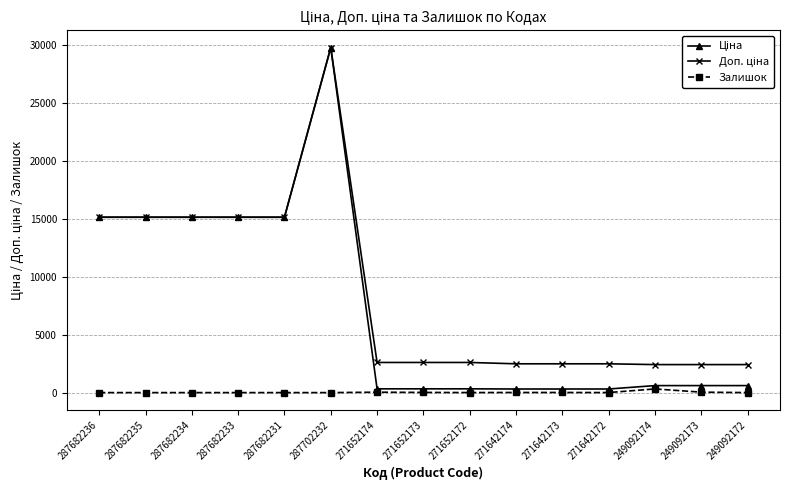

At which category is the sum across all series the highest?

287702232